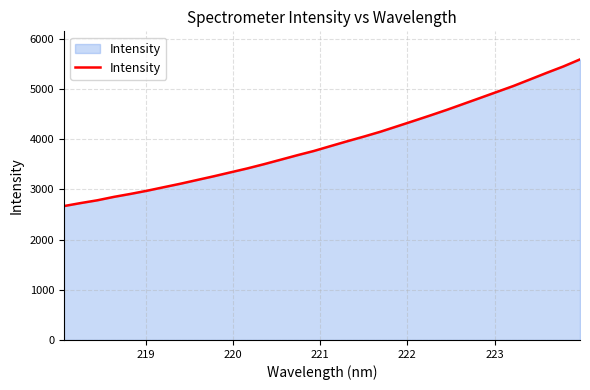

How many distinct data groups are displayed?

1